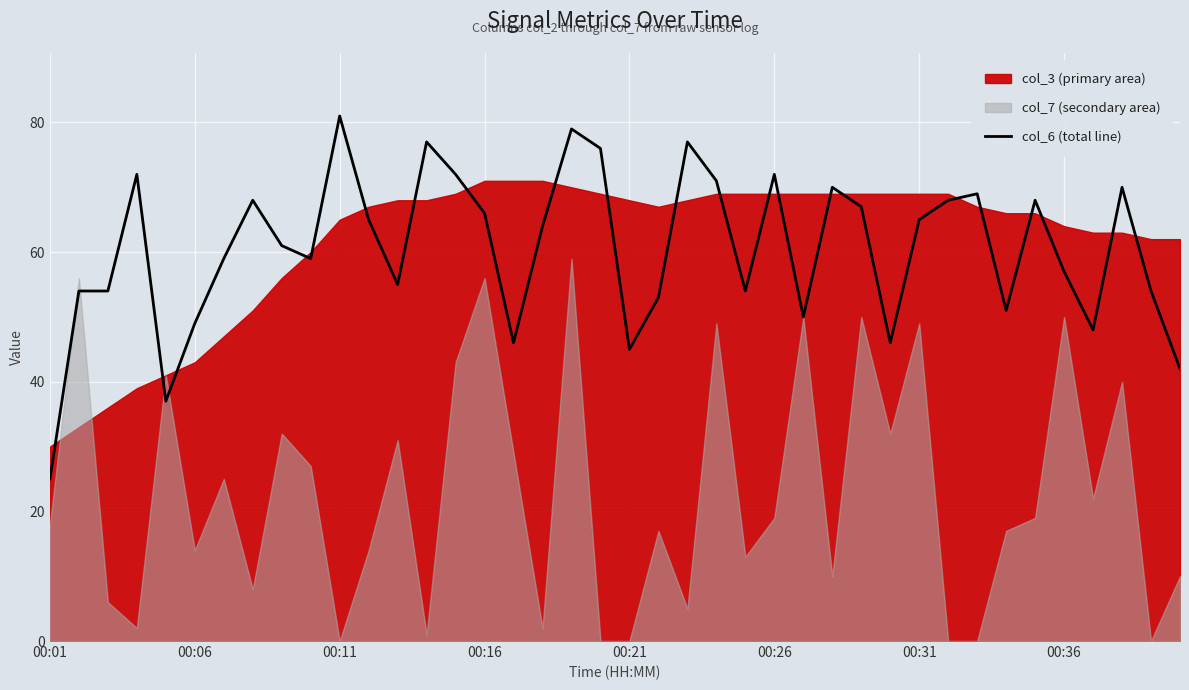

Which category has the highest value in the col_6 (total line) series?

00:11